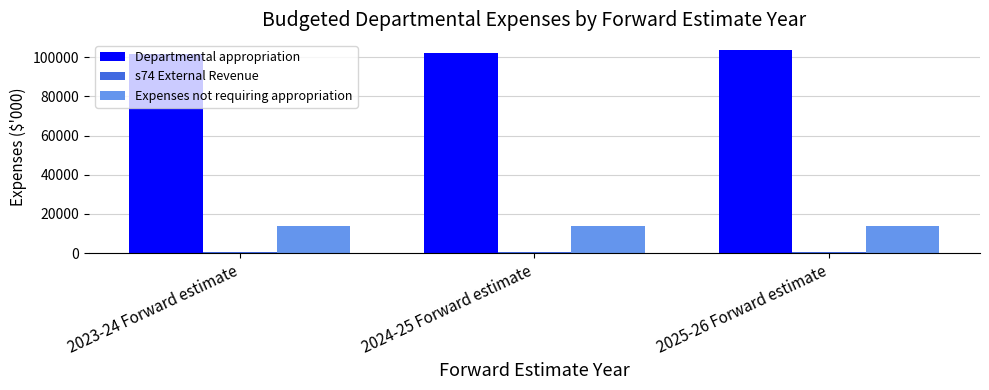

True or false: Expenses not requiring appropriation has a value of 13638 at 2024-25 Forward estimate.

True